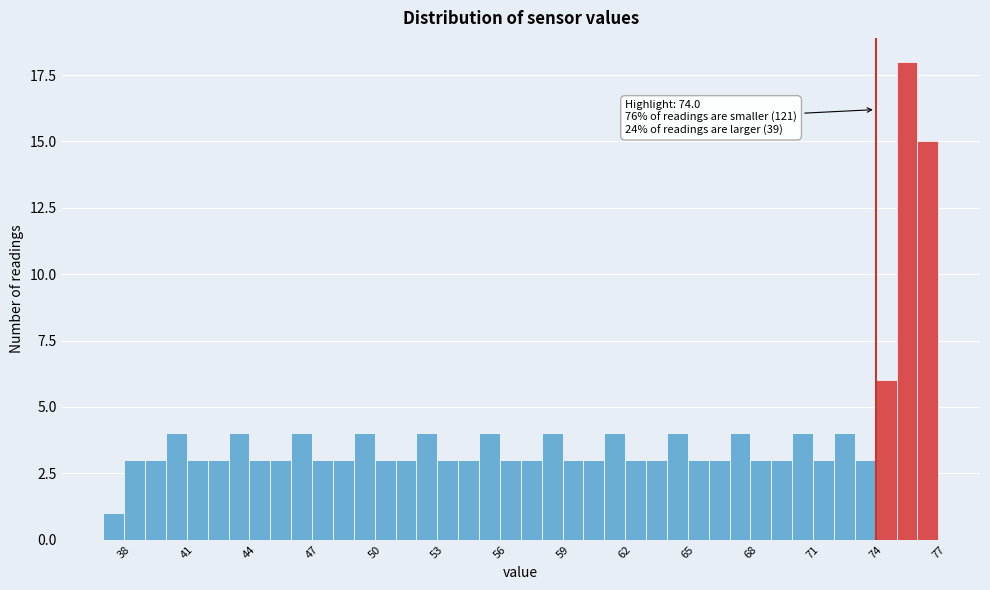

Around what value on the x-axis is the tallest bar? Give the approximate position of its centre, as read against the axis.

75.5